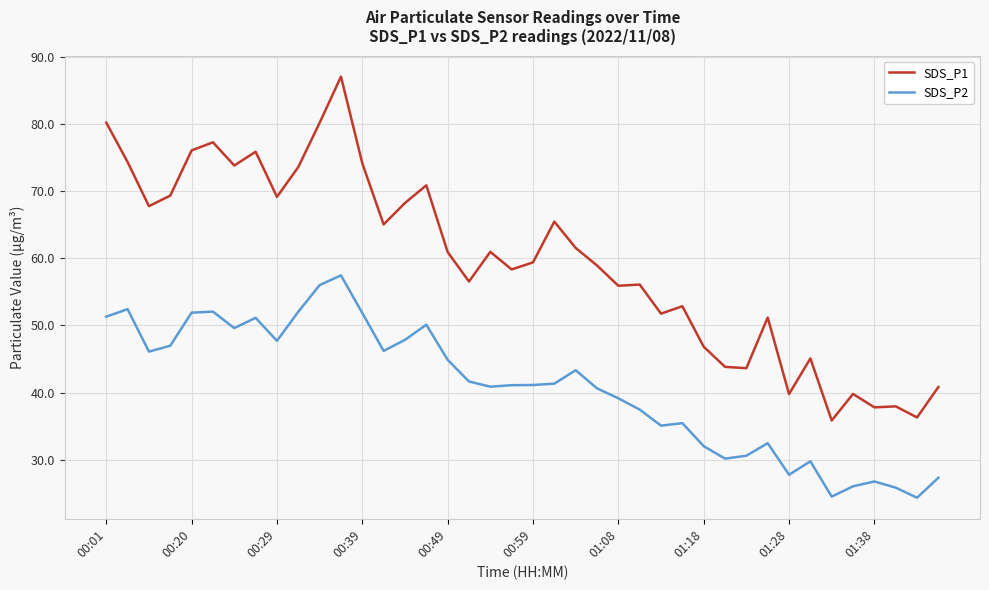

True or false: SDS_P1 and SDS_P2 intersect in this chart.

False